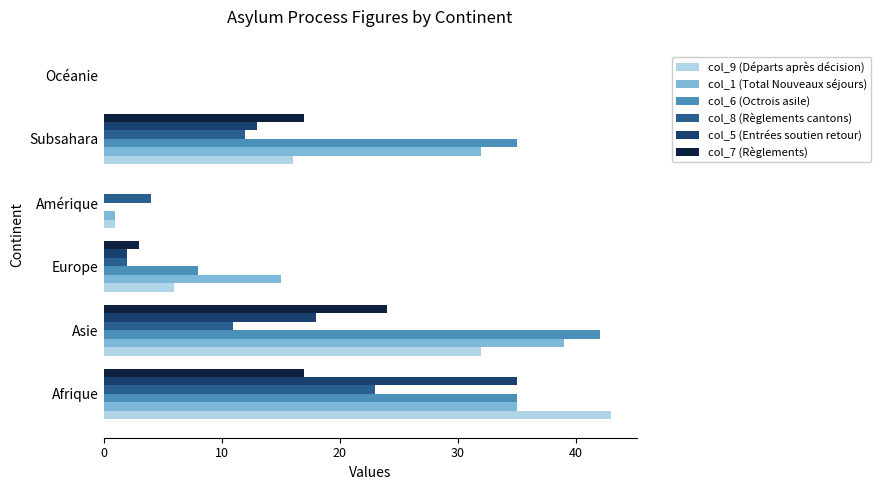

What is the maximum value for col_9 (Départs après décision)?

43